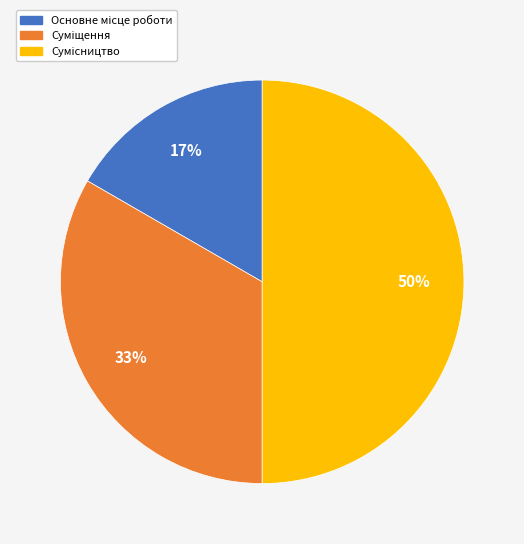

To the nearest percent, what is the average slice percentage?

33%